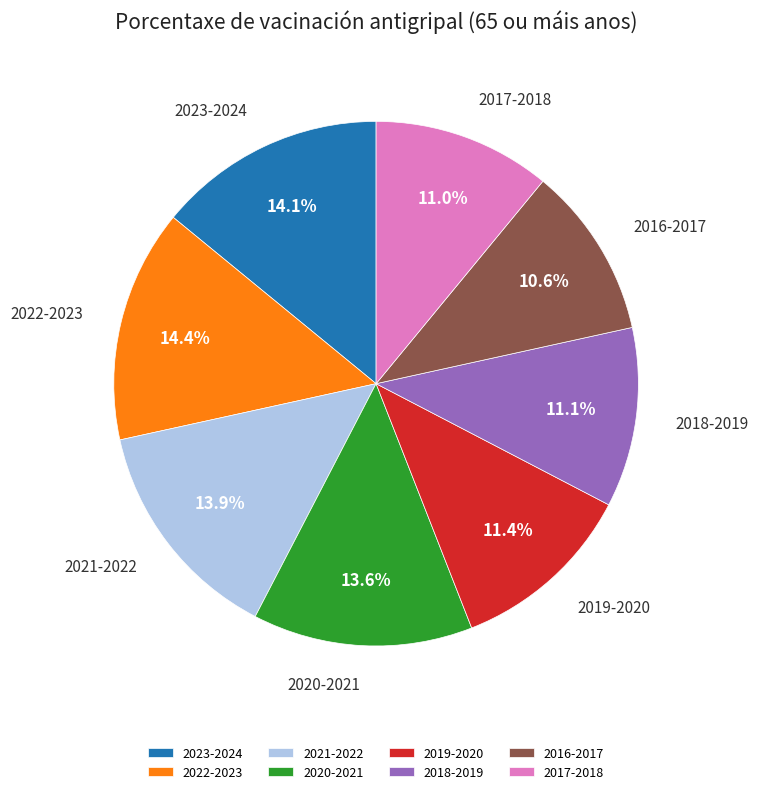

Is there a majority slice in this chart?

No